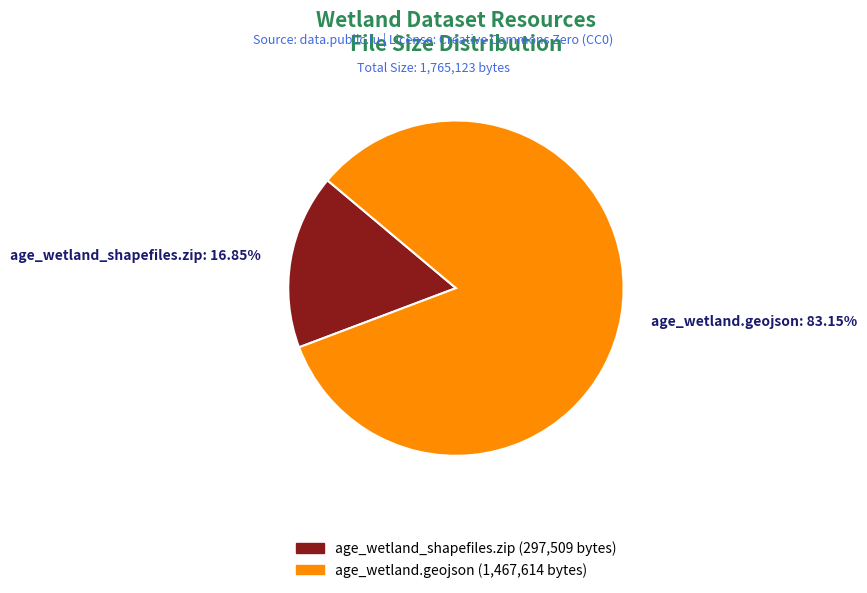

Rank the categories by value from highest to lowest.

age_wetland.geojson, age_wetland_shapefiles.zip